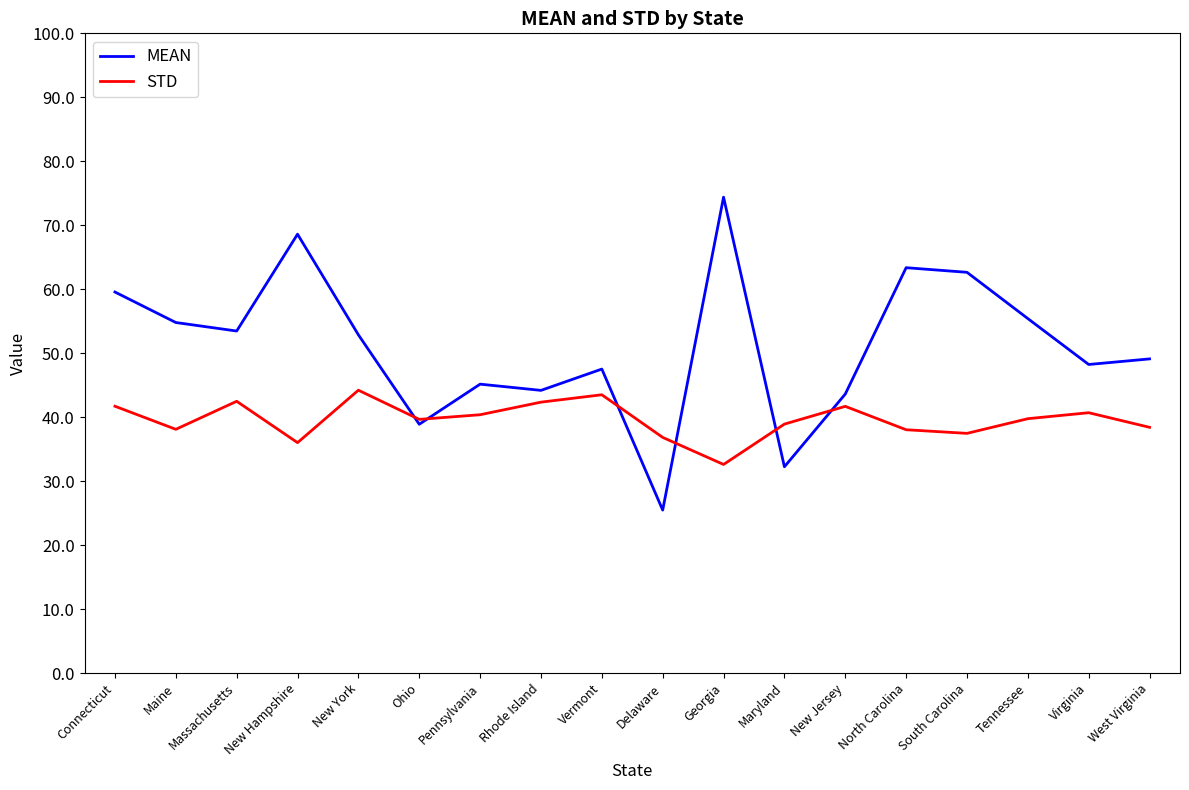

Between New Jersey and Virginia, which series saw the biggest shift?

MEAN